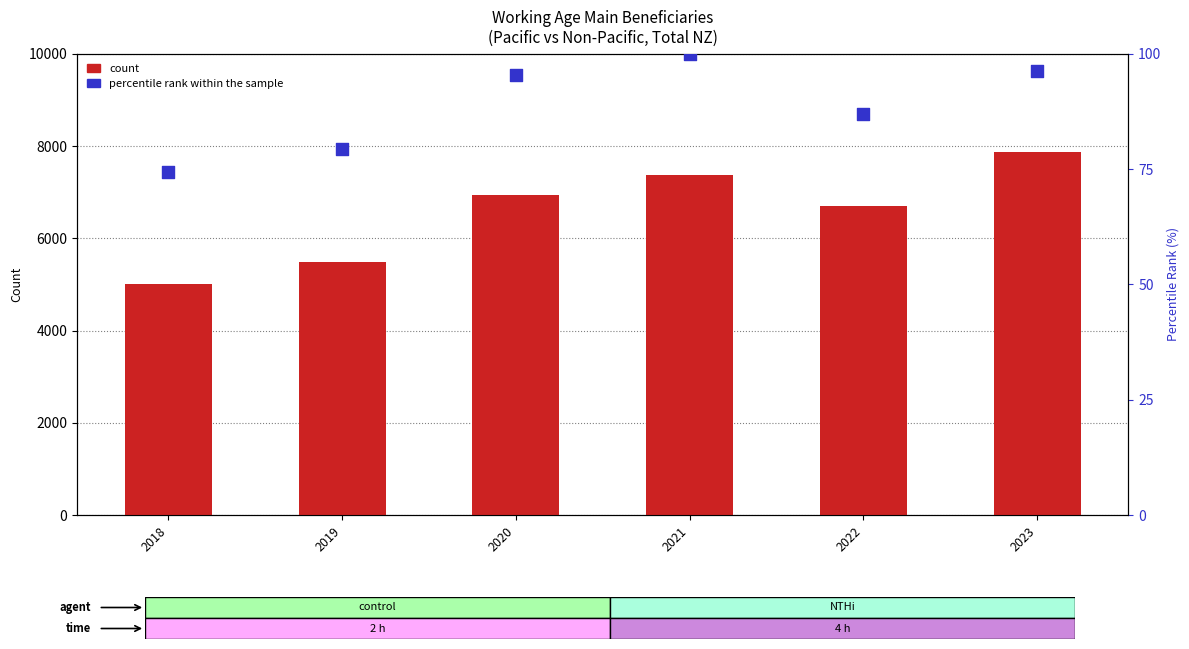

Which series has the largest total across all categories?

count